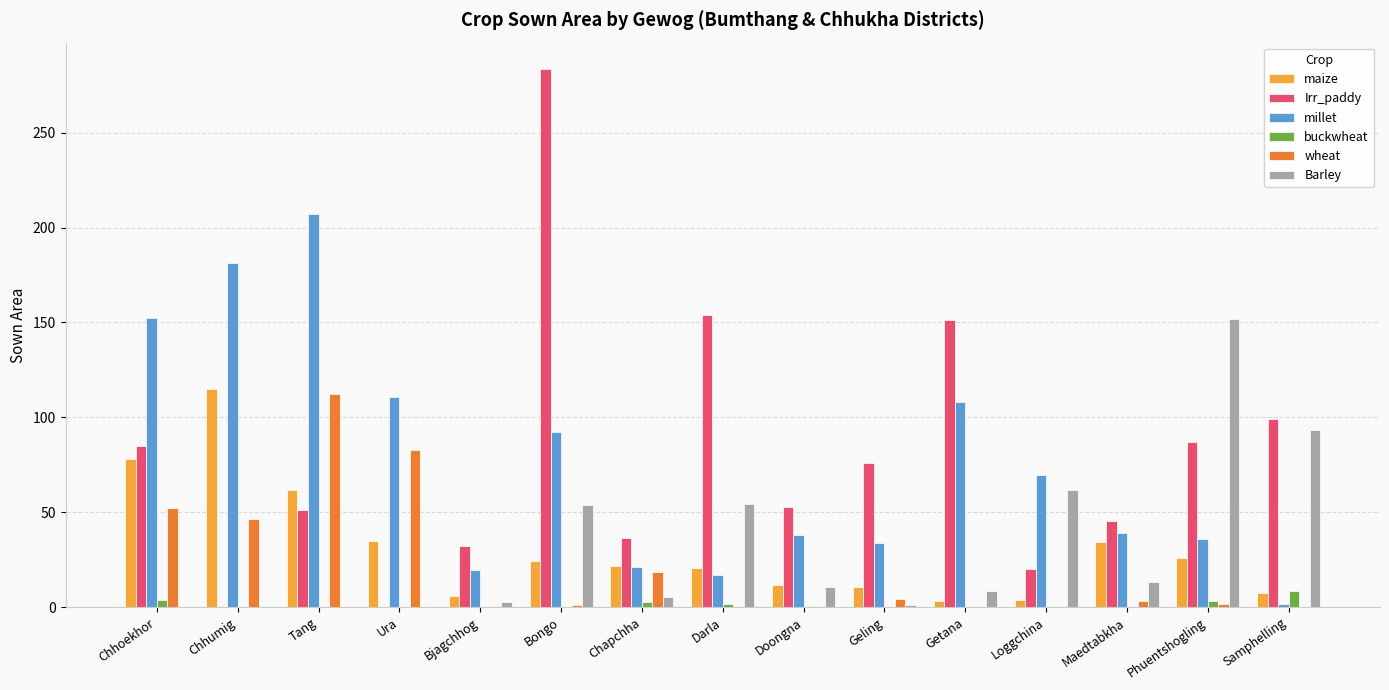

How many series are shown in this chart?

6